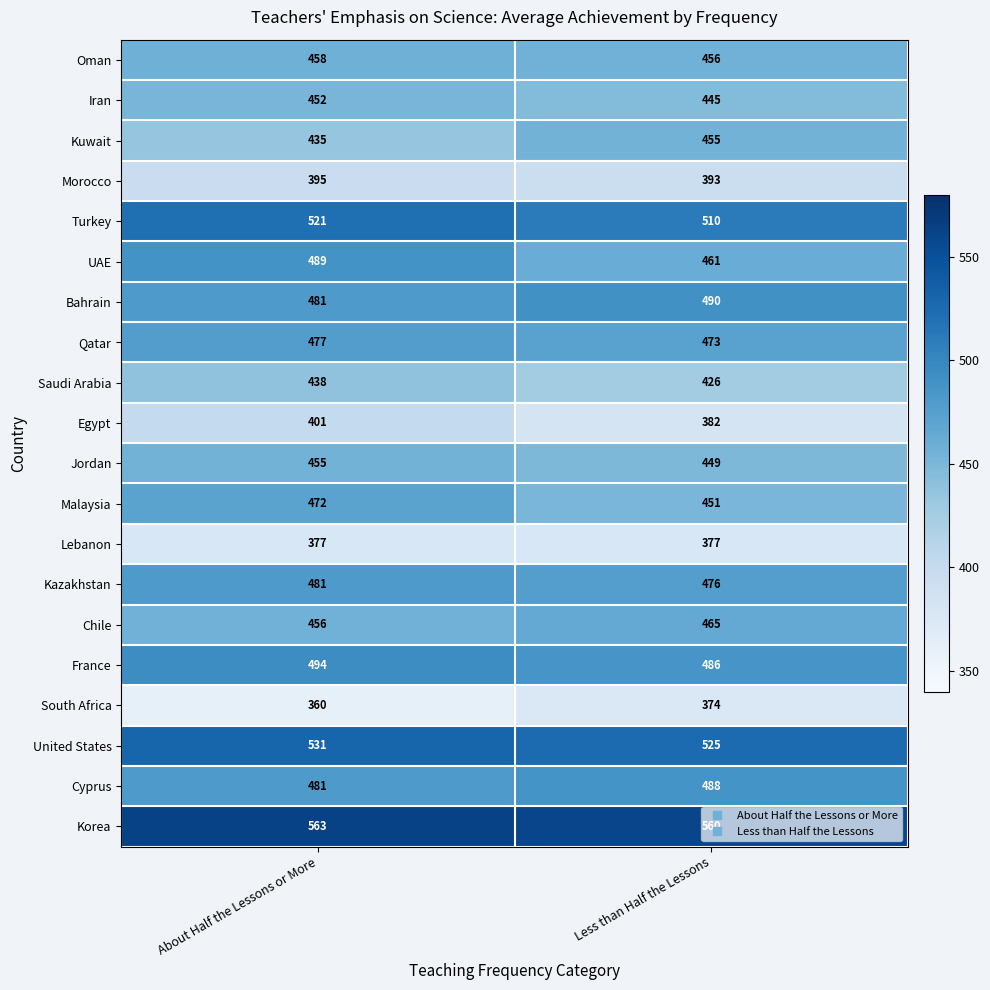

What is the average value of the Jordan series?

452